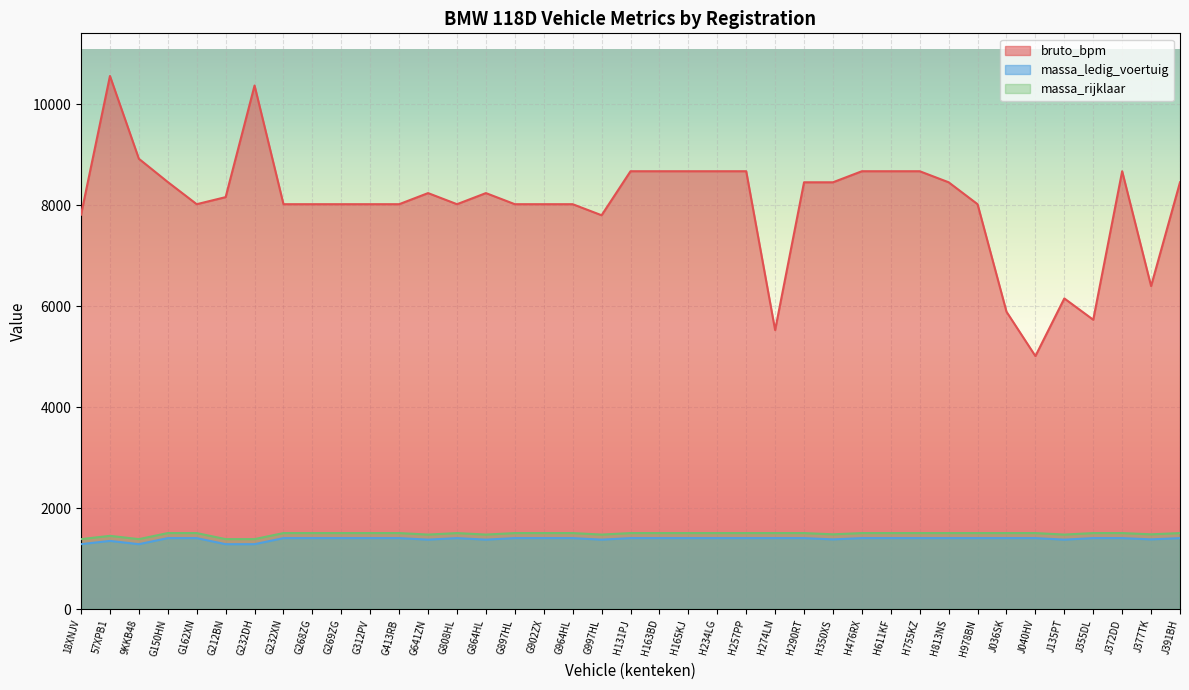

What is the sum of the bruto_bpm values at H755KZ and 57XPB1?

19233